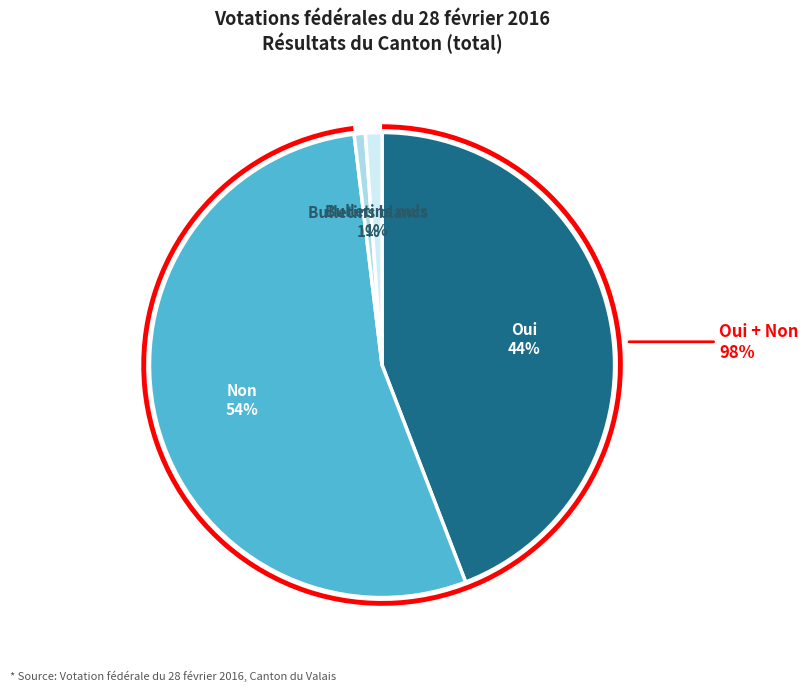

Is it true that Bulletins nuls is 11% of the pie?

False